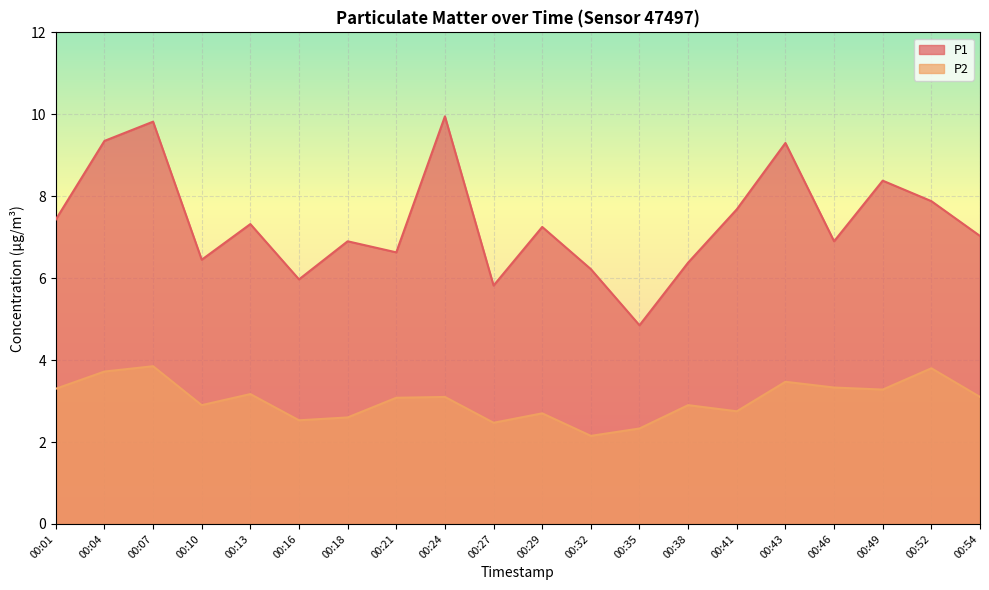

Is it true that P1 equals 9.3 at 00:04?

True